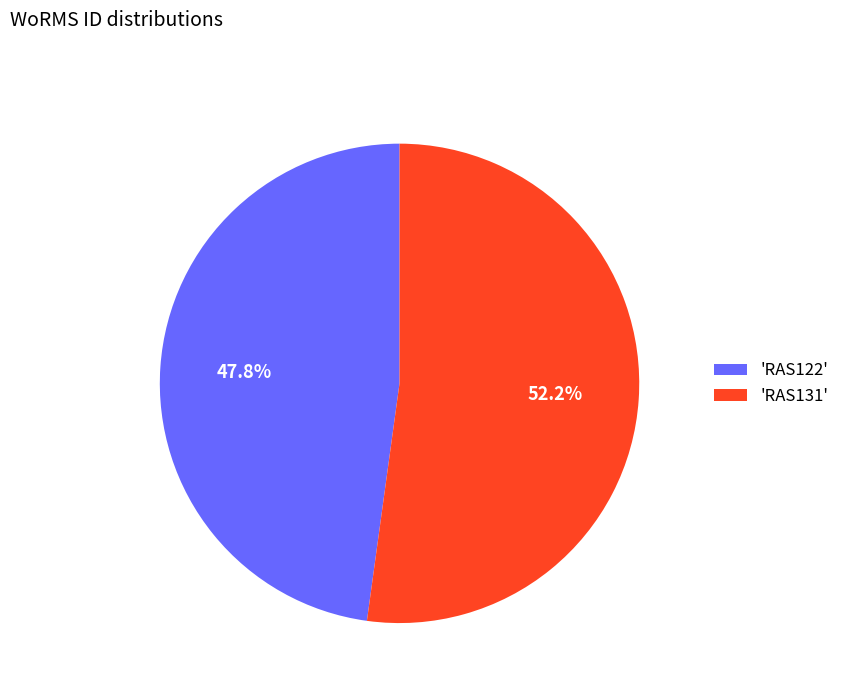

How much of the chart is everything except 'RAS131'?

47.8%